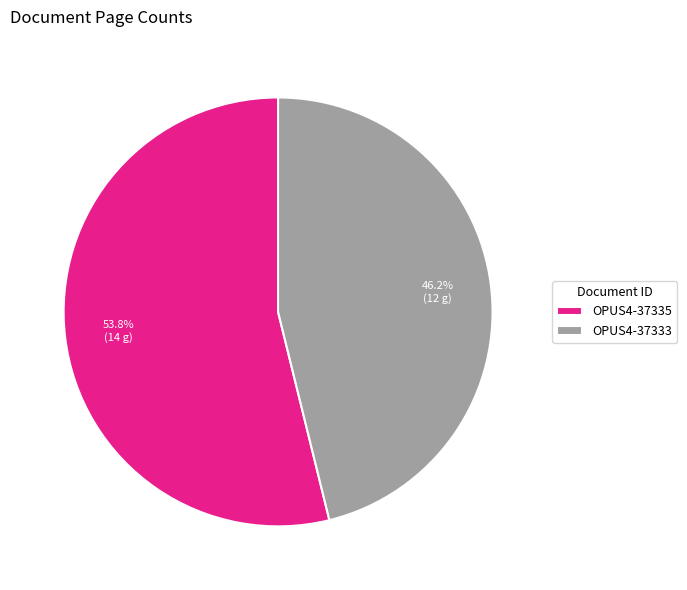

What is the majority slice?

OPUS4-37335